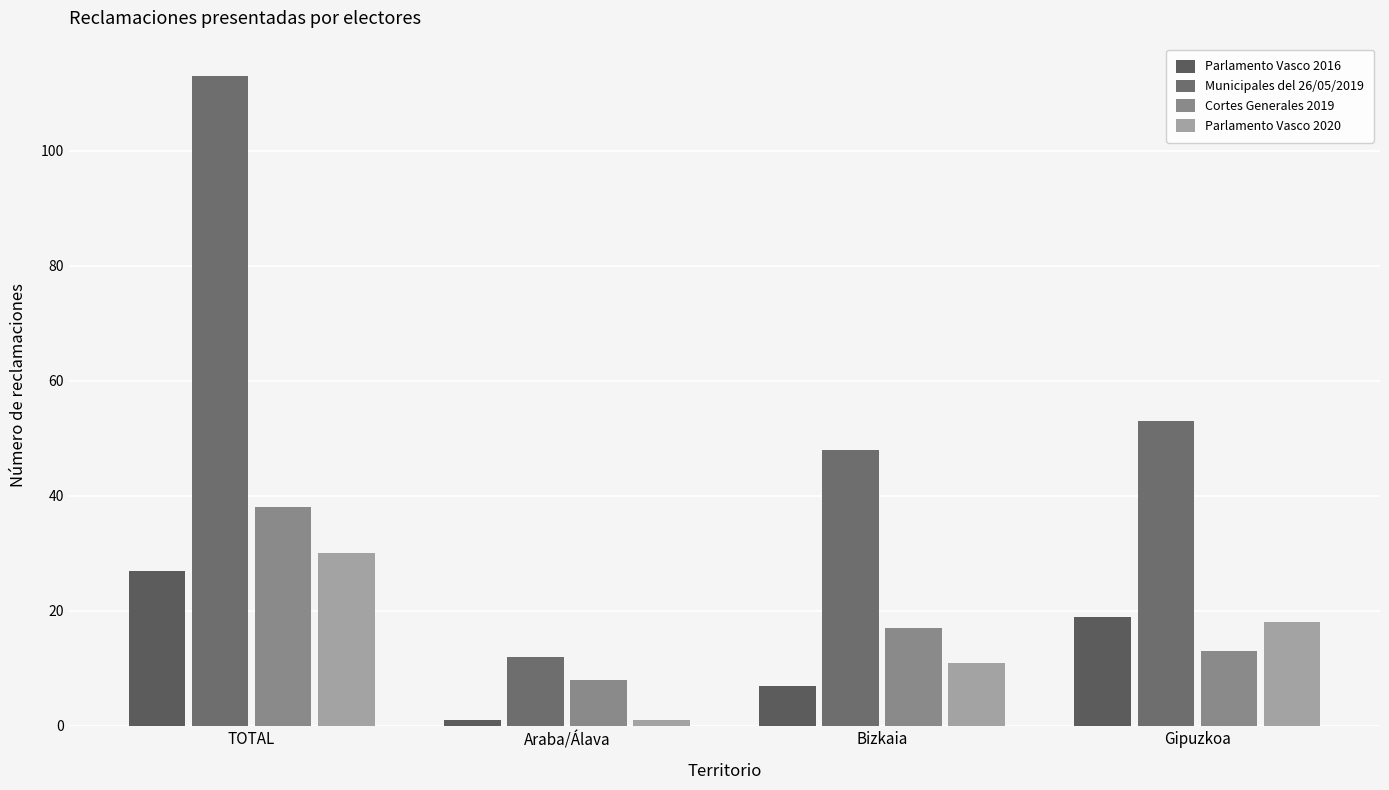

Which category has the lowest value in the Cortes Generales 2019 series?

Araba/Álava